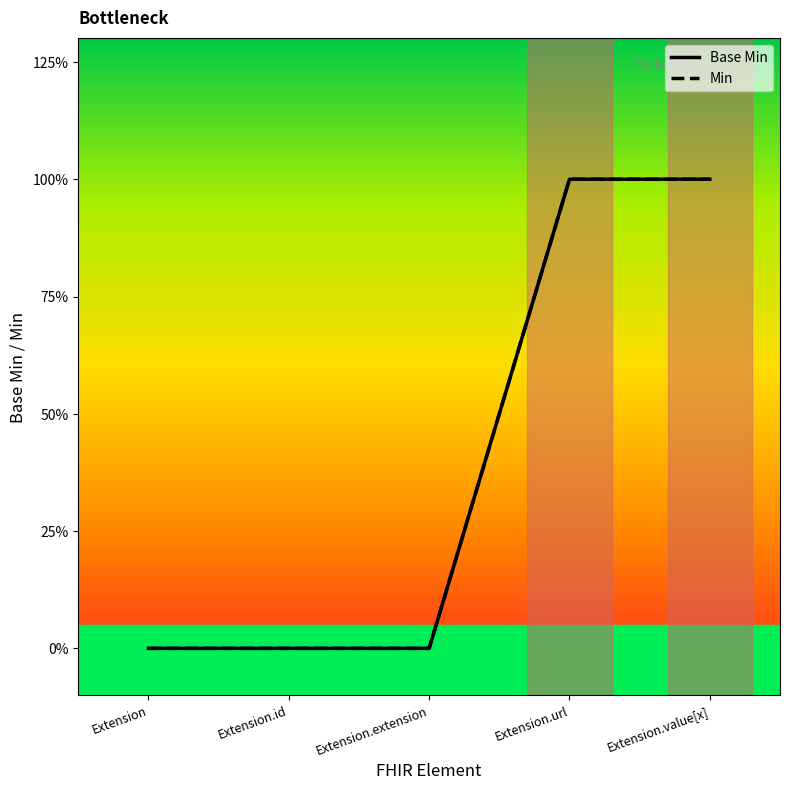

Is this an area chart (filled region under the line)?

No